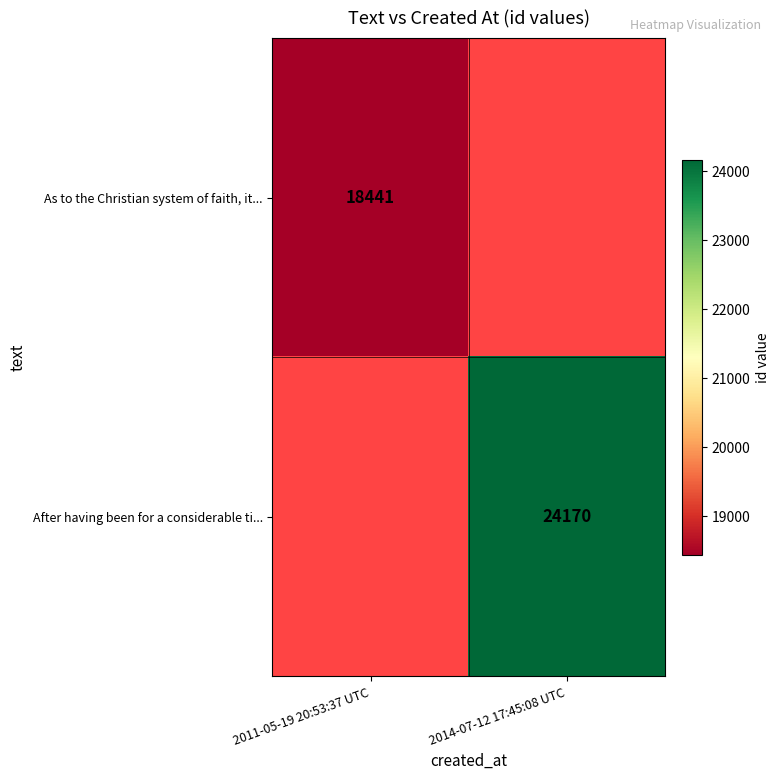

The As to the Christian system of faith, it... series shows 18441 at 2011-05-19 20:53:37 UTC. True or false?

True